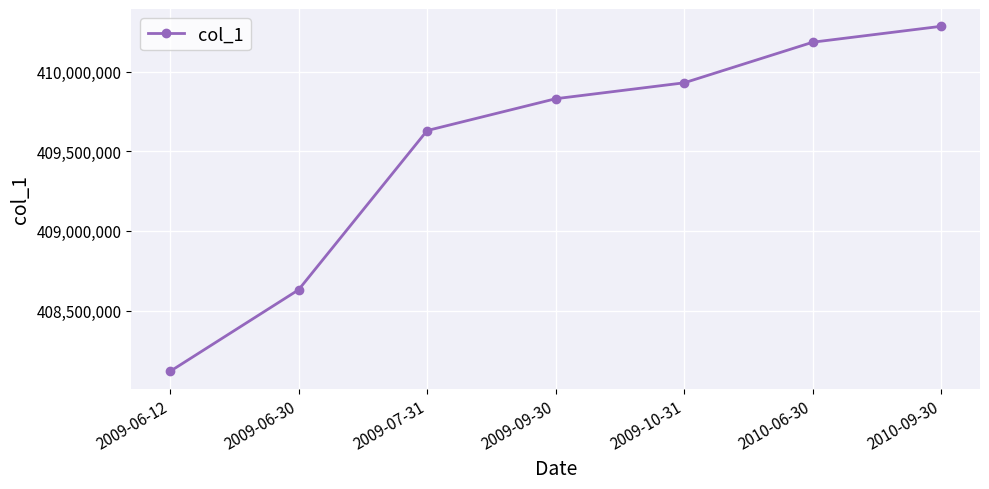

What is the label of the 7th point from the right?

2009-06-12